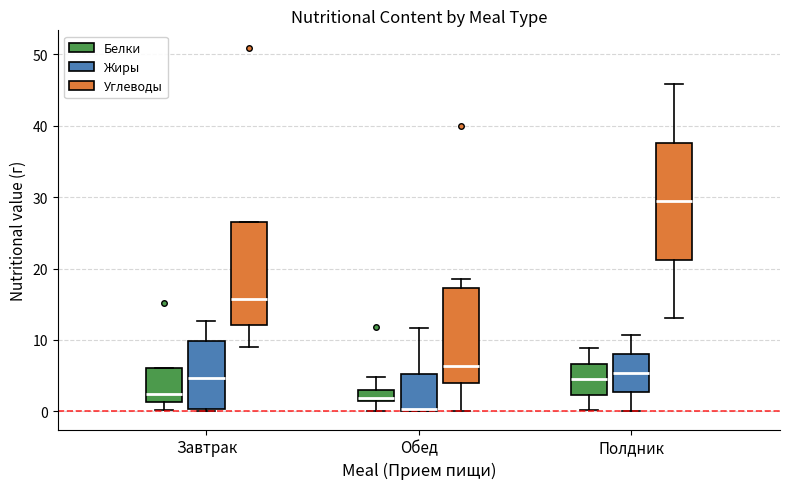

Comparing the boxes themselves (not the whiskers), which one is the tallest?

Полдник (Углеводы)